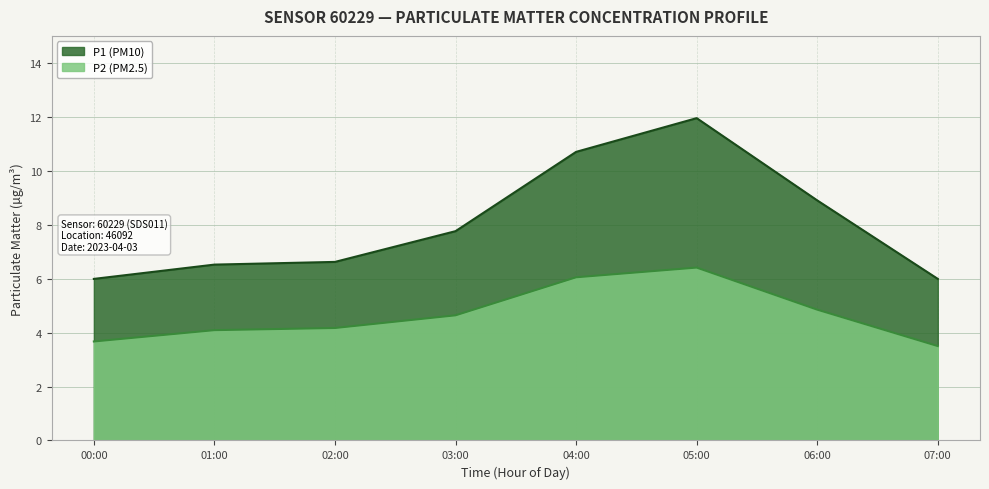

What is the value of the P2 point at the 3rd from the left?

4.1